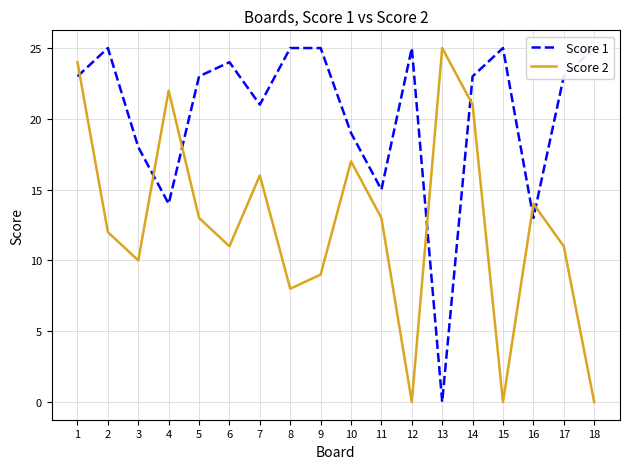

What is the average value of the Score 1 series?

20